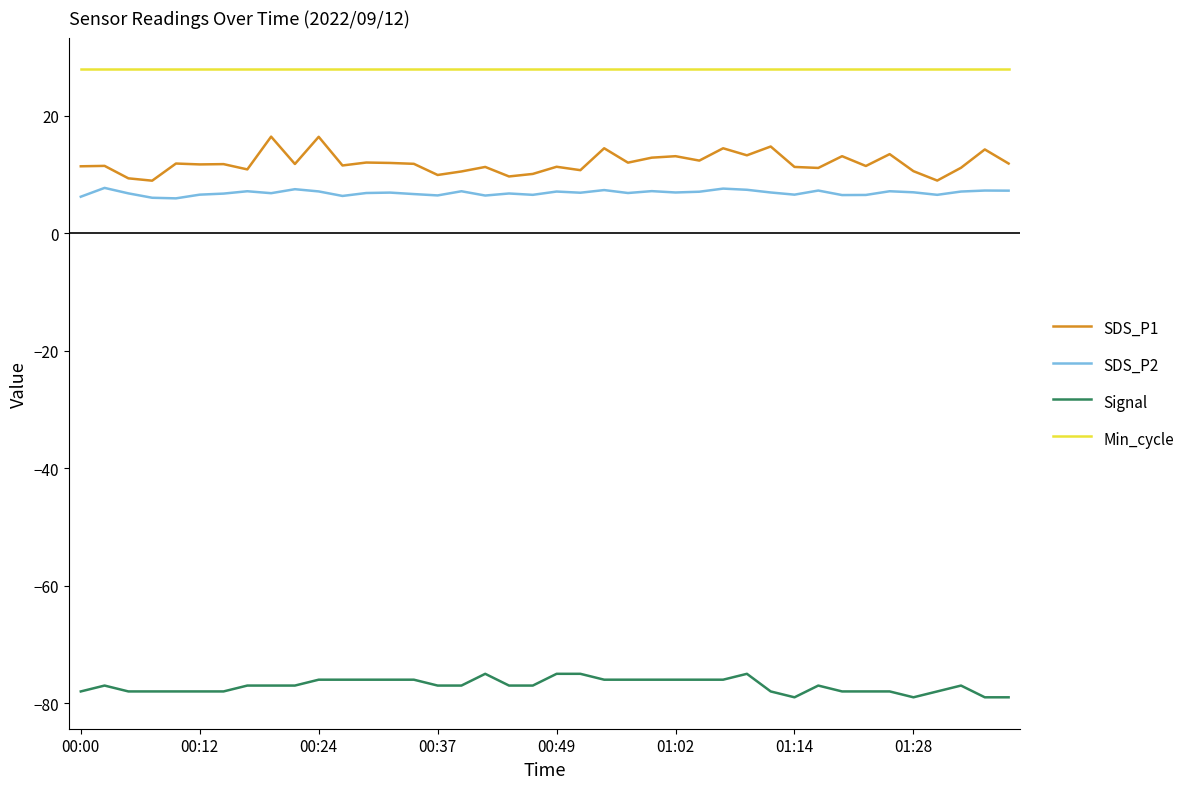

Rank the series by their maximum value, from lowest to highest.

Signal, SDS_P2, SDS_P1, Min_cycle